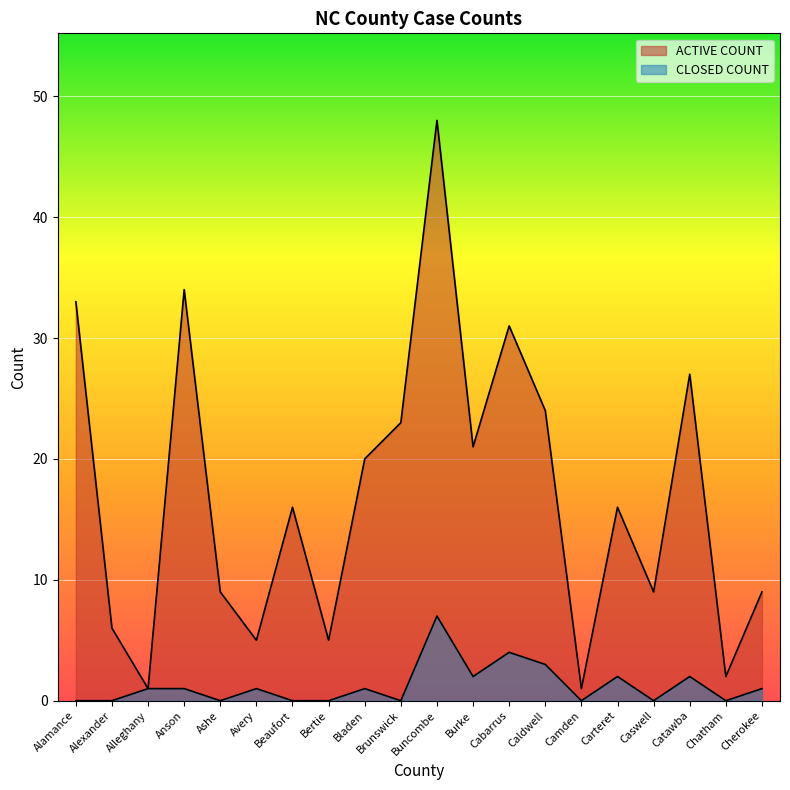

What are all the series names shown in the legend?

ACTIVE COUNT, CLOSED COUNT